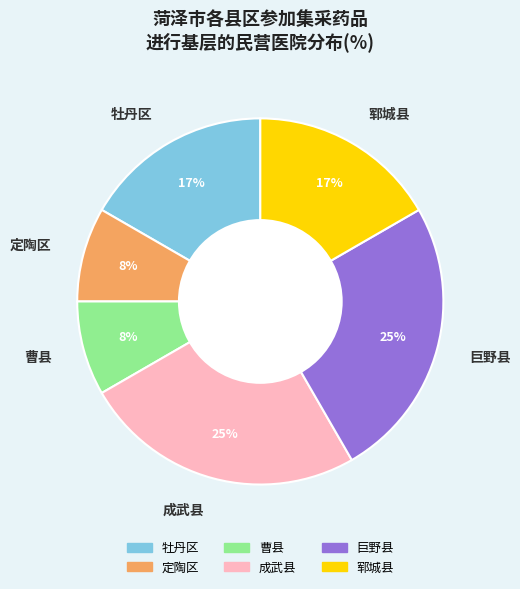

Is there a majority slice in this chart?

No